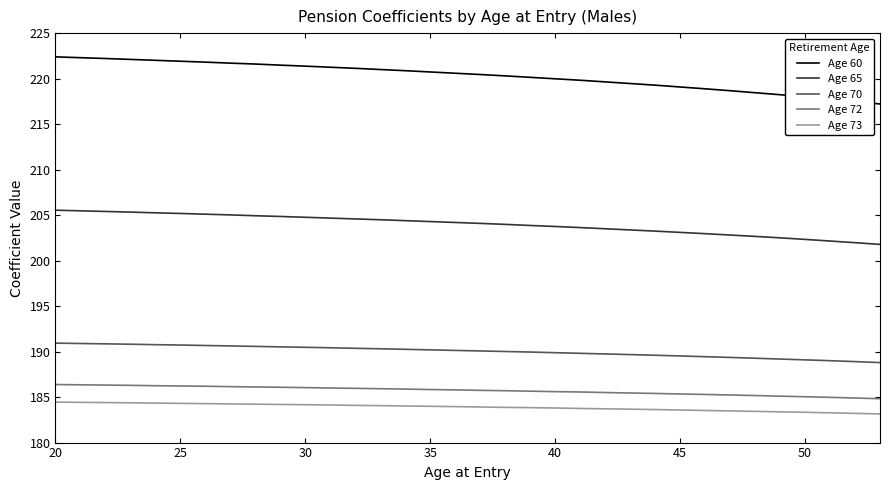

True or false: Age 73 and Age 72 cross at least once.

False